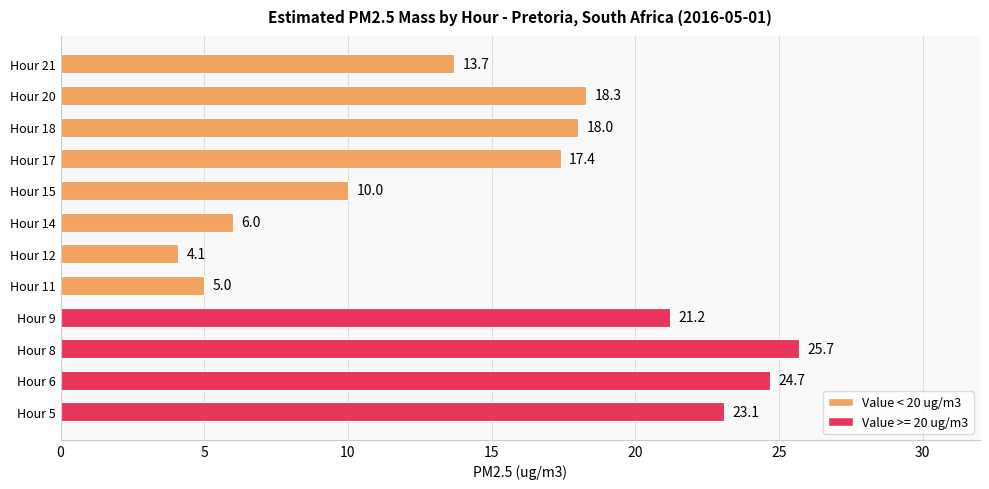

How many bars are there in total?

12